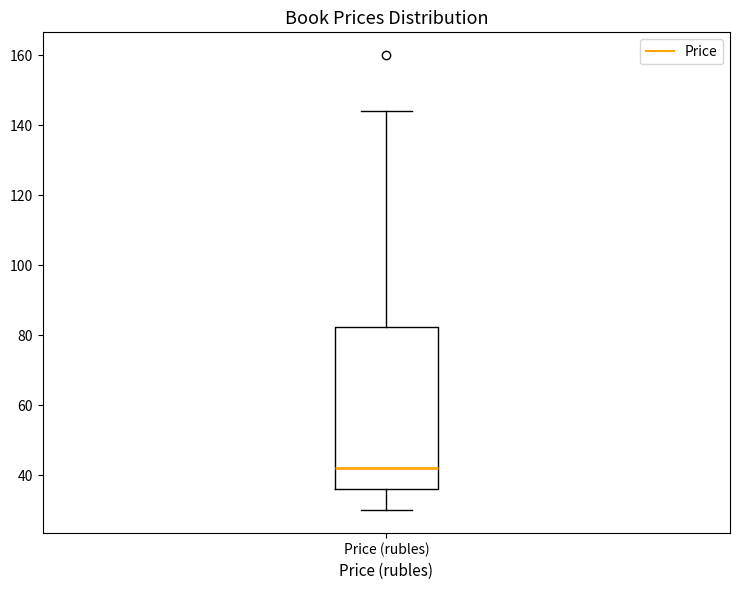

Read this box plot against the y-axis: the position of the median line, the range covered by the box, and the ends of both whiskers. The values are not printed on the chart, so give them approximately, as read against the axis.

median 42, box 36 to 82, whiskers 30 to 144